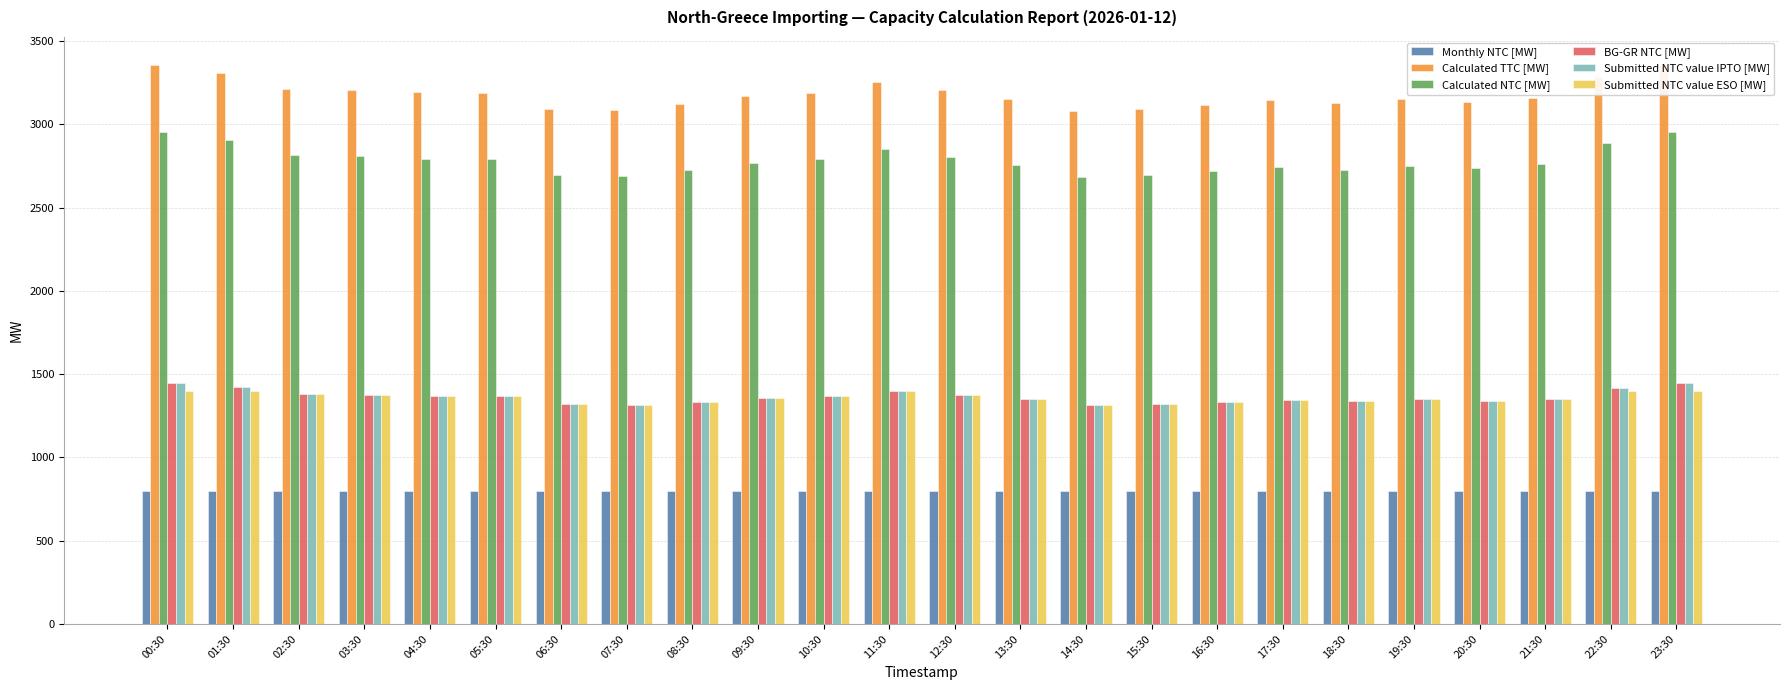

What is the minimum value shown in the chart?

800